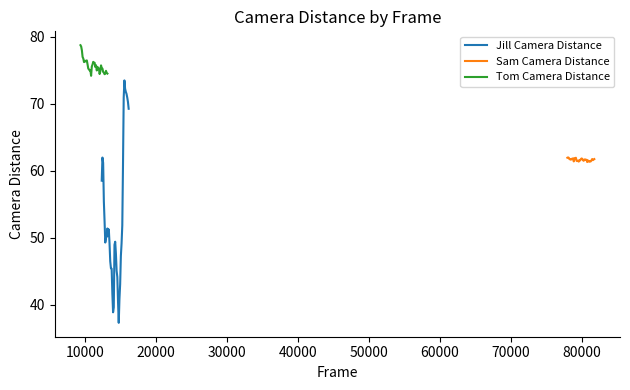

What is the lowest value of the Jill Camera Distance series?

37.3